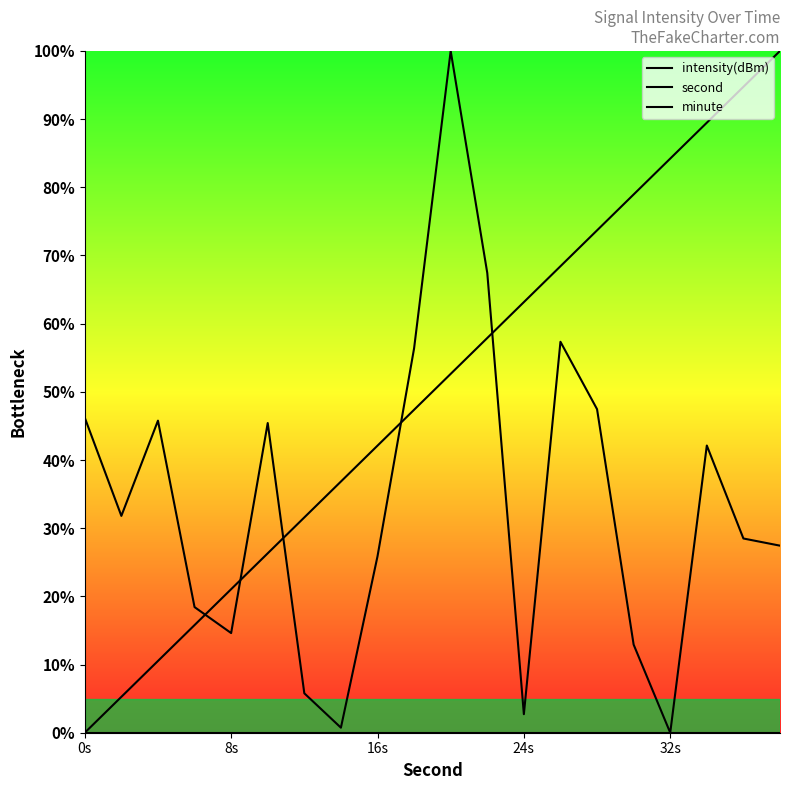

True or false: second and minute intersect in this chart.

False